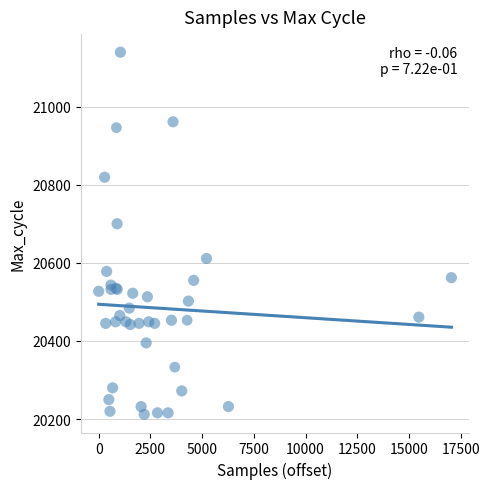

What Y value in the scatter plot is closest to 20675?

20700